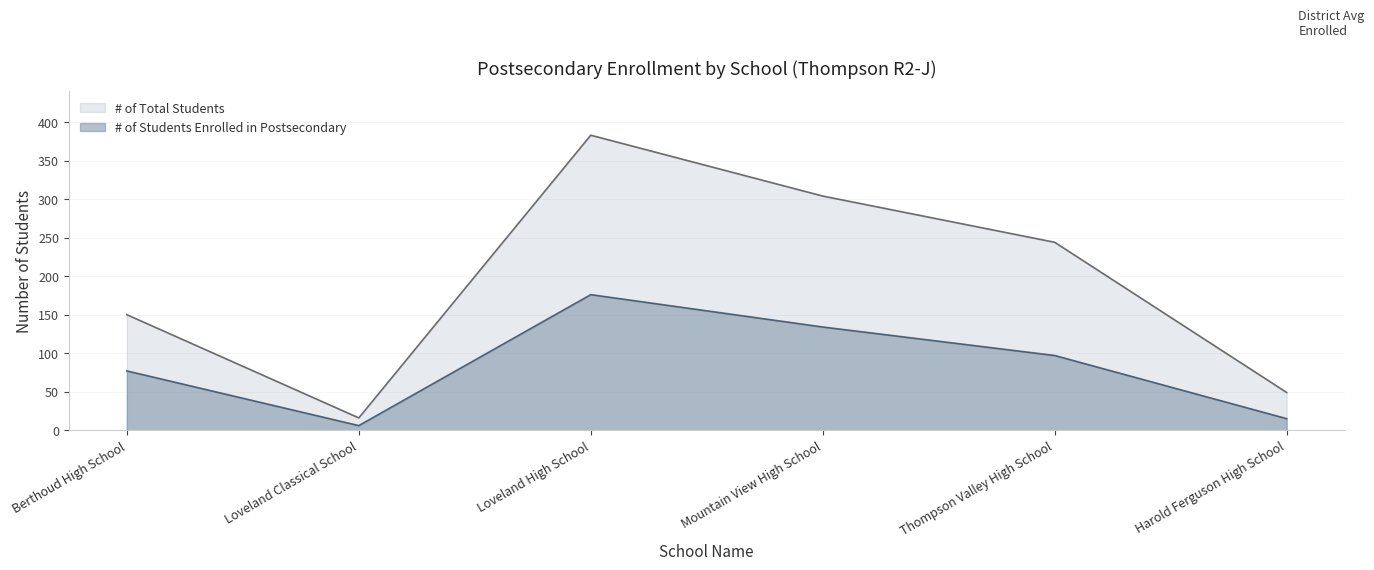

True or false: # of Total Students has a value of 77 at Harold Ferguson High School.

False